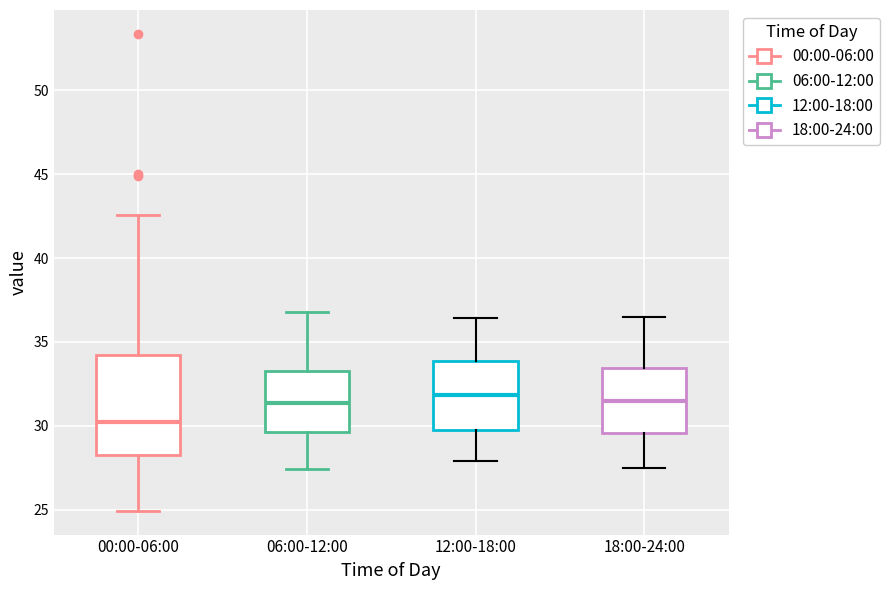

Reading left to right, read every box against the y-axis: the position of its median line, the range the box covers, and the ends of its whiskers. The values are not printed on the chart, so give them approximately, as read against the axis.

00:00-06:00: median 30.0, box 28.5 to 34.0, whiskers 25.0 to 42.5
06:00-12:00: median 31.5, box 29.5 to 33.5, whiskers 27.5 to 37.0
12:00-18:00: median 32.0, box 30.0 to 34.0, whiskers 28.0 to 36.5
18:00-24:00: median 31.5, box 29.5 to 33.5, whiskers 27.5 to 36.5